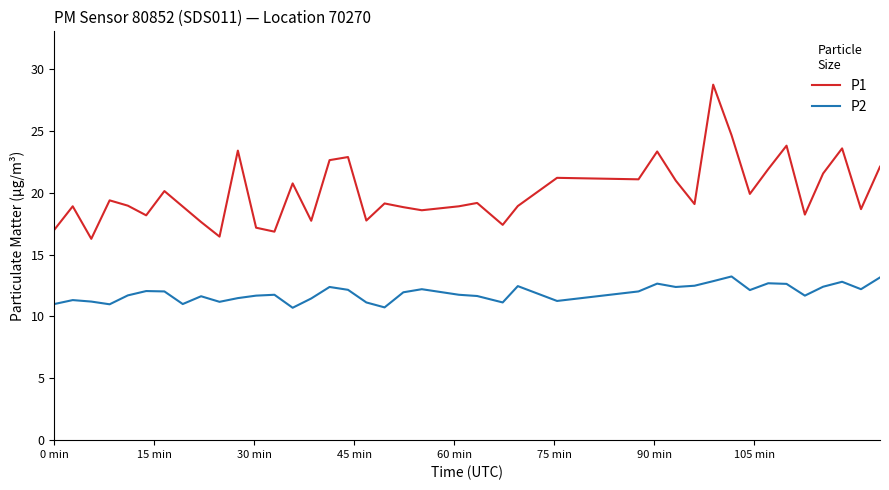

True or false: P1 and P2 cross at least once.

False